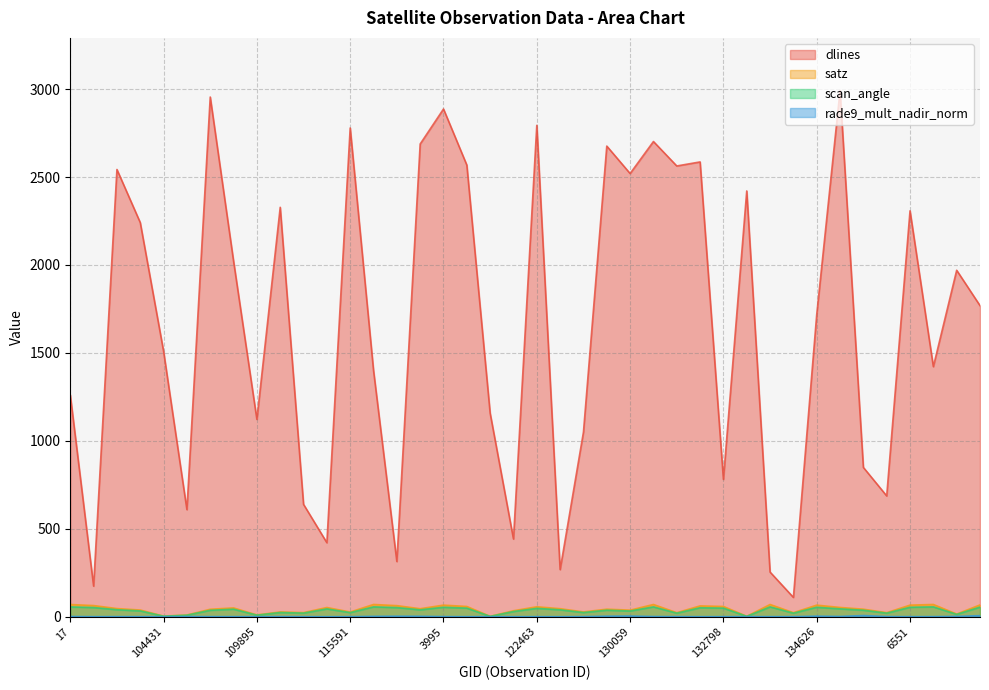

True or false: rade9_mult_nadir_norm and scan_angle intersect in this chart.

False